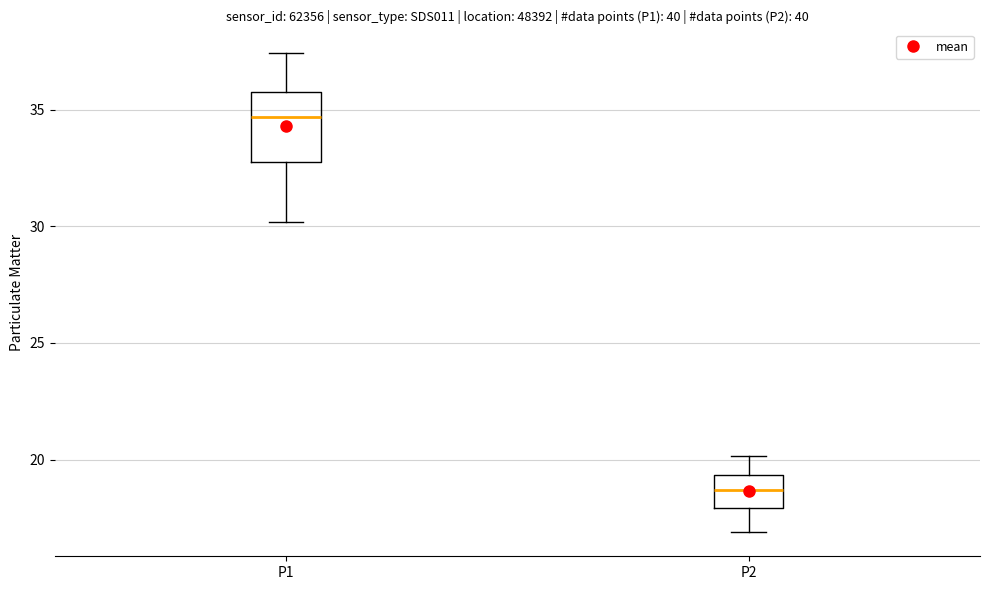

Where does the lower whisker of the box for P2 end on the y-axis? The values are not printed on the chart, so give them approximately, as read against the axis.

17.0